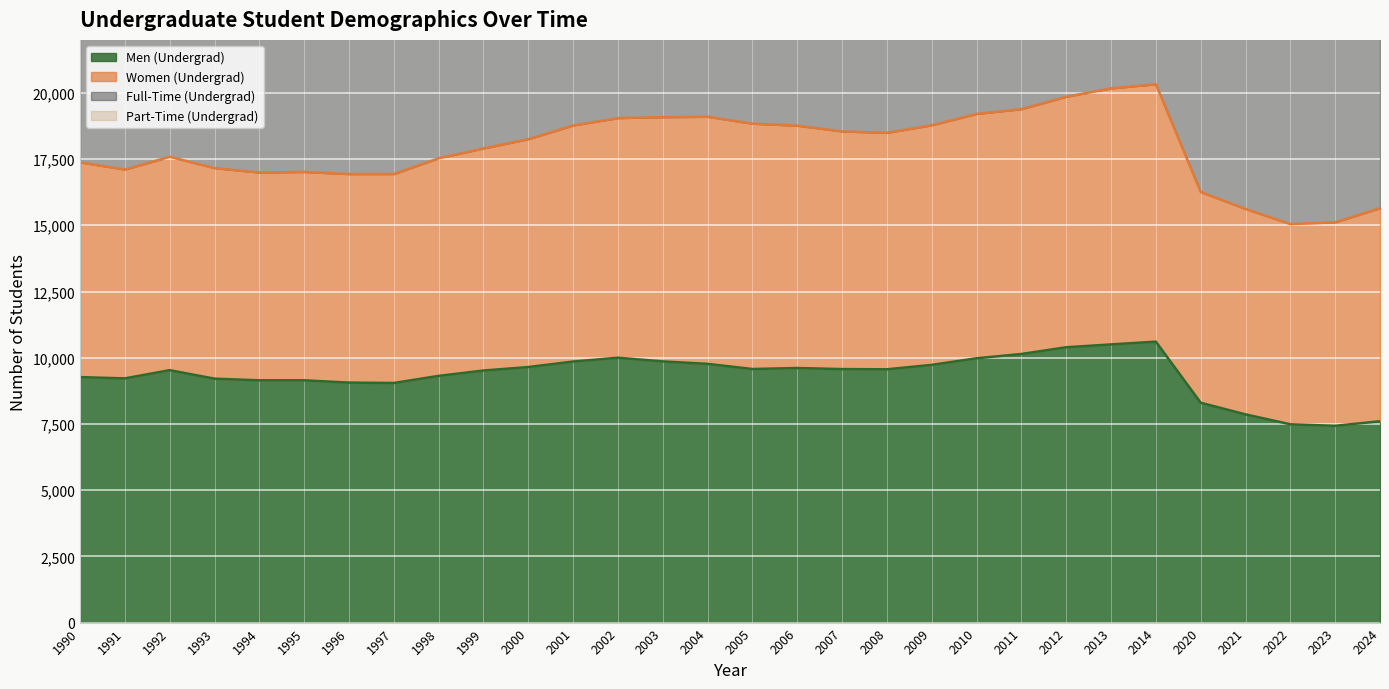

Which series changed the most between 1992 and 2012?

Full-Time (Undergrad)